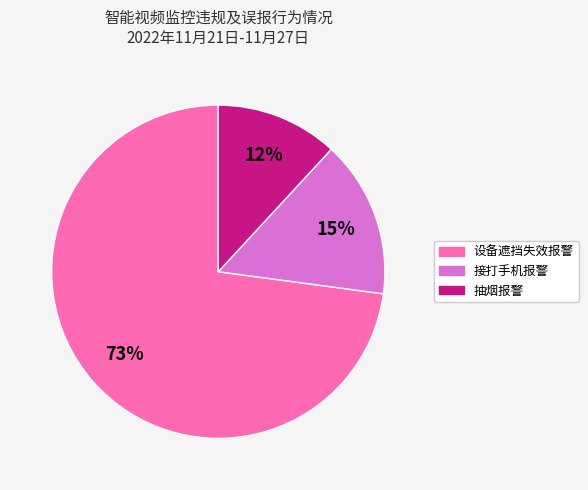

What is the ratio of the value at 设备遮挡失效报警 to the value at 抽烟报警?

6.1